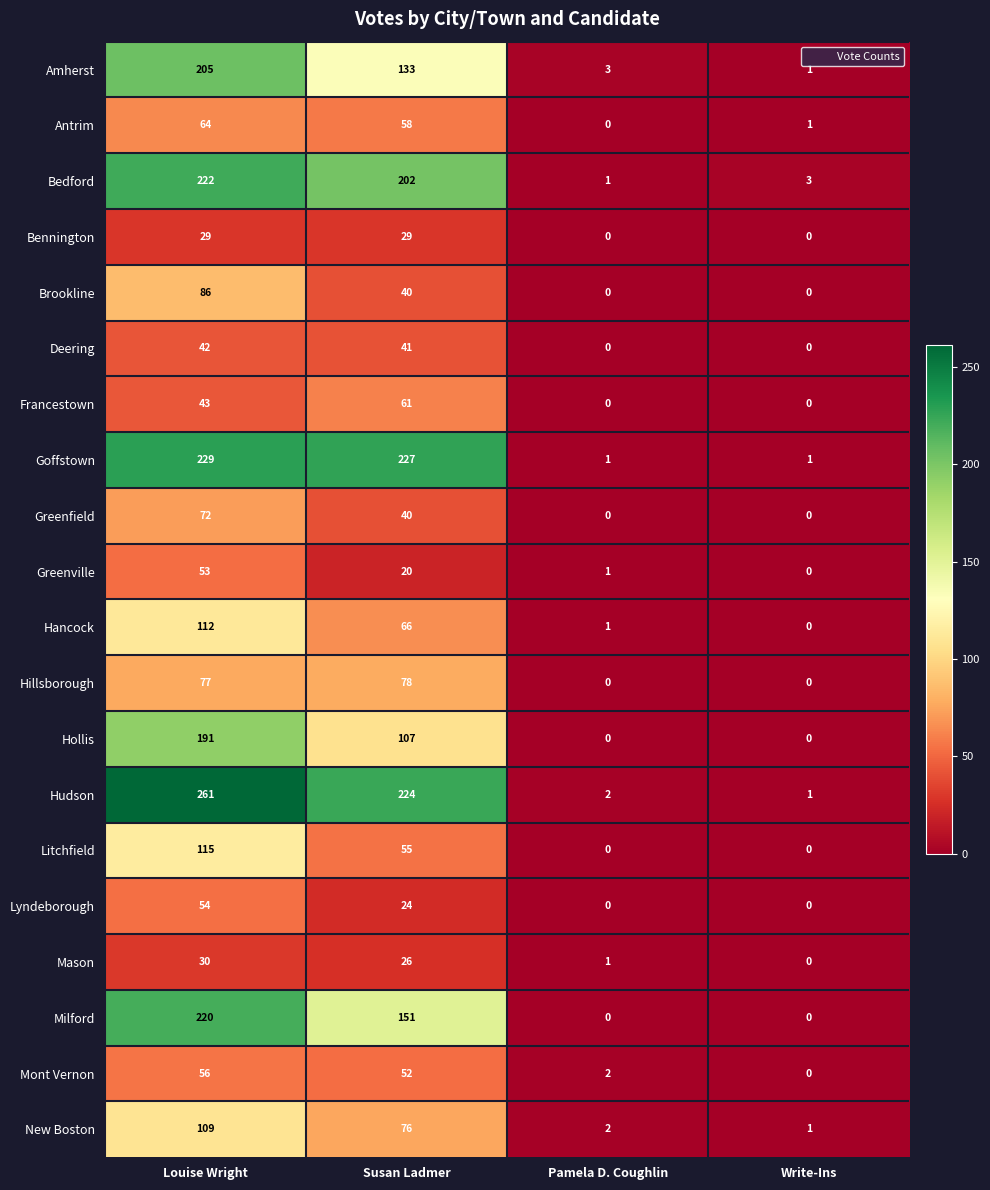

Where does the Lyndeborough series first go above 24?

Louise Wright